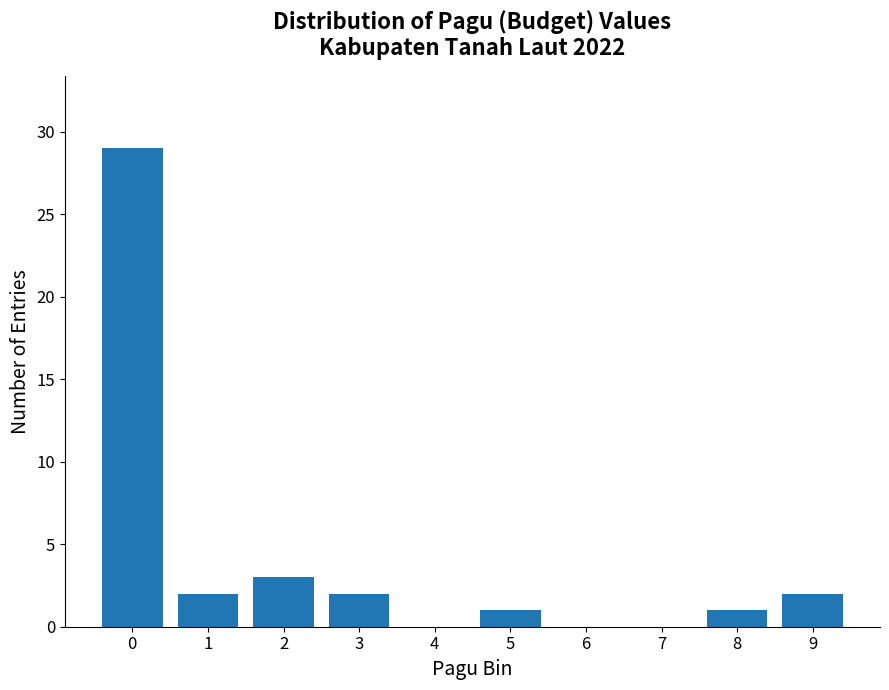

Reading left to right, transcribe all the data shown in this chart.

0=29	1=2	2=3	3=2	4=0	5=1	6=0	7=0	8=1	9=2